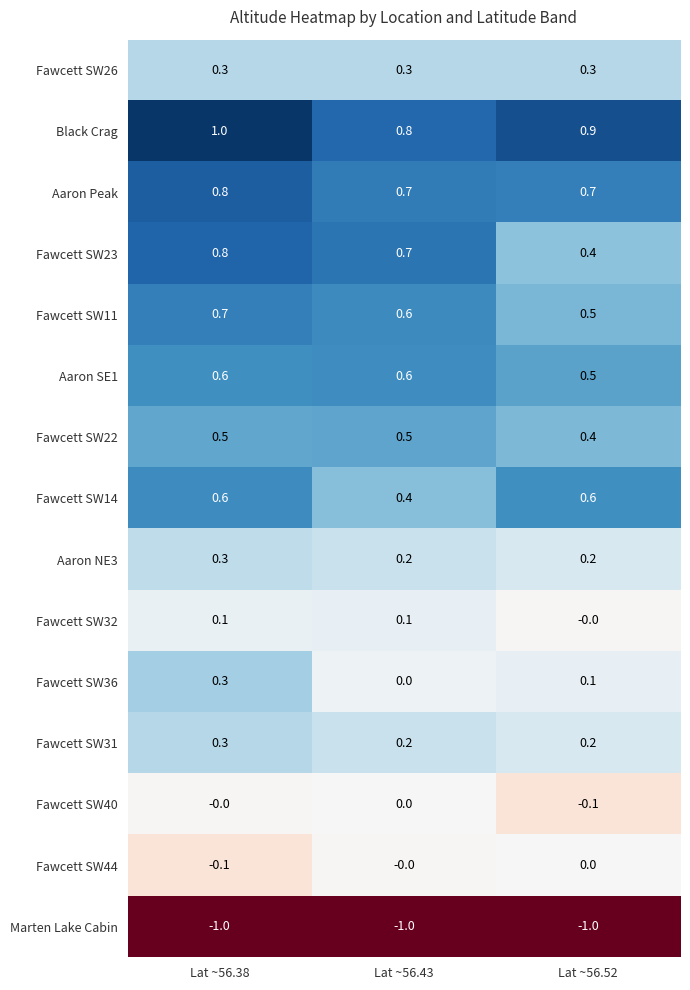

What is the sum of the Fawcett SW11 values at Lat ~56.52 and Lat ~56.38?

1.2